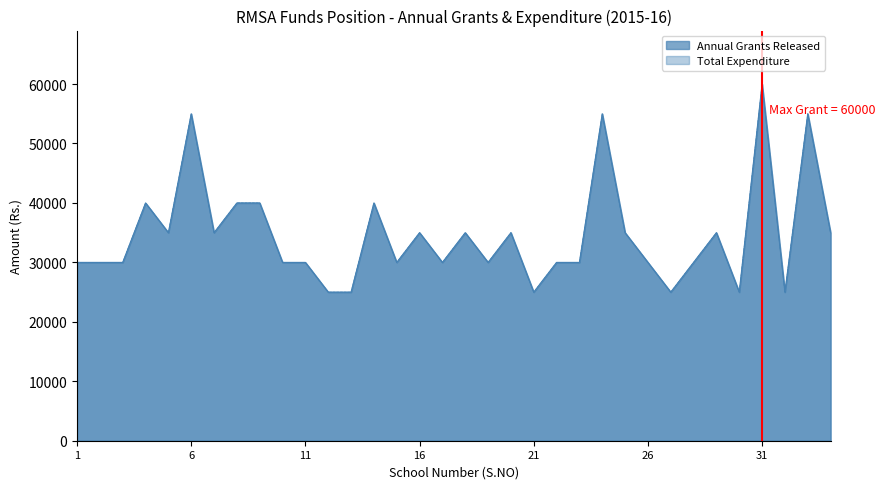

What is the value of the Annual Grants Released point at the 22nd from the left?

30000